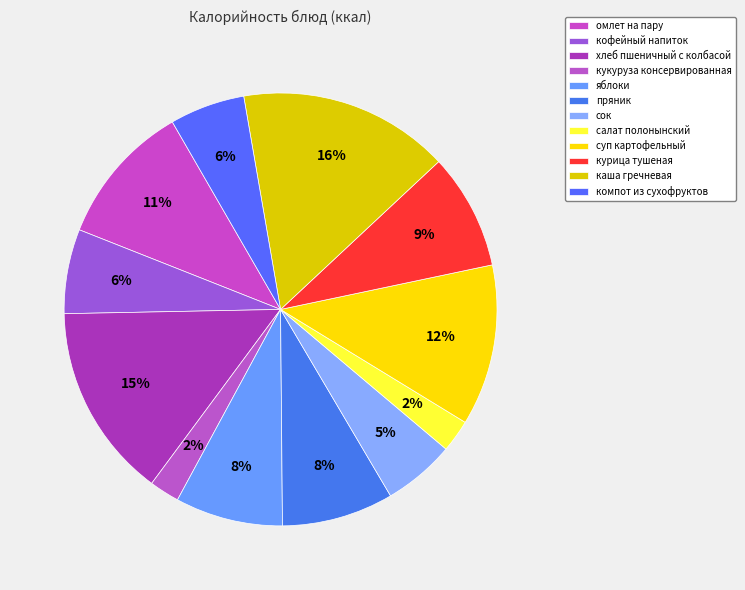

Which has a higher value, курица тушеная or компот из сухофруктов?

курица тушеная